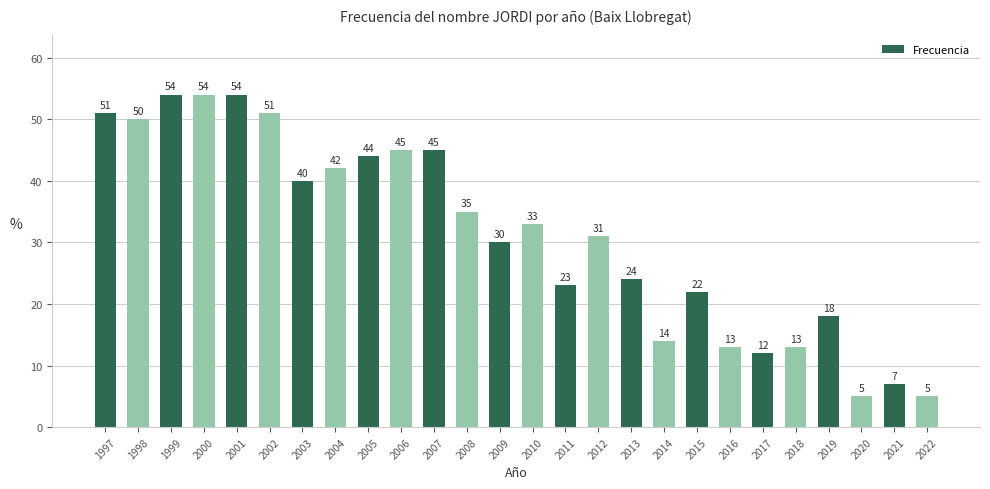

How many distinct data groups are displayed?

1